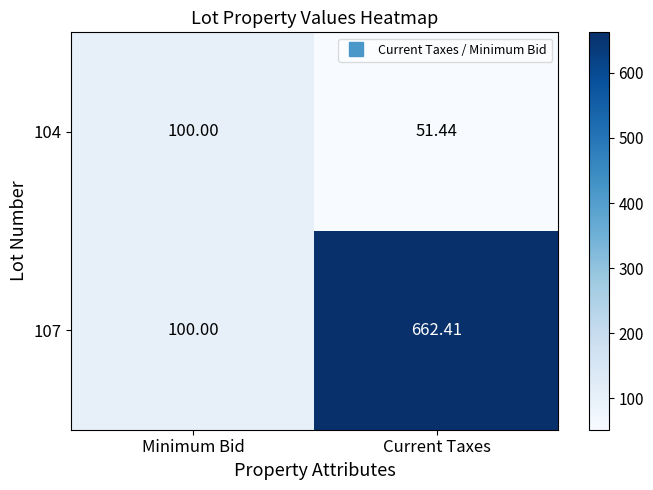

At which label is 104 closest to 75?

Current Taxes